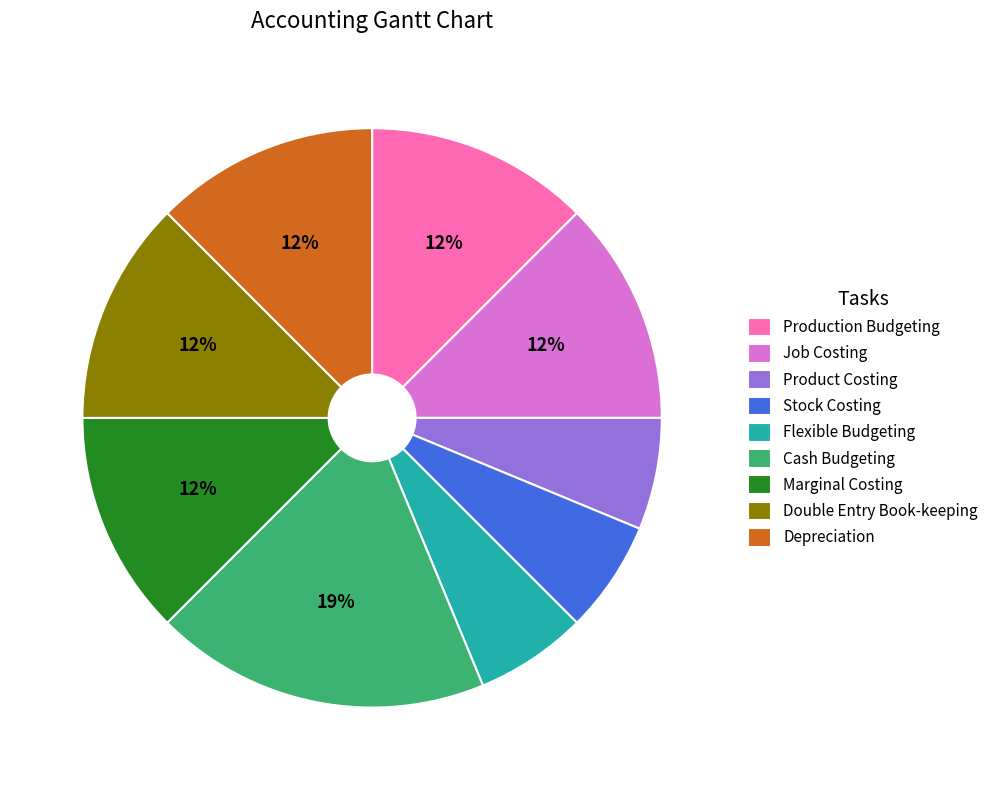

The Depreciation slice represents 12% of the pie. True or false?

True